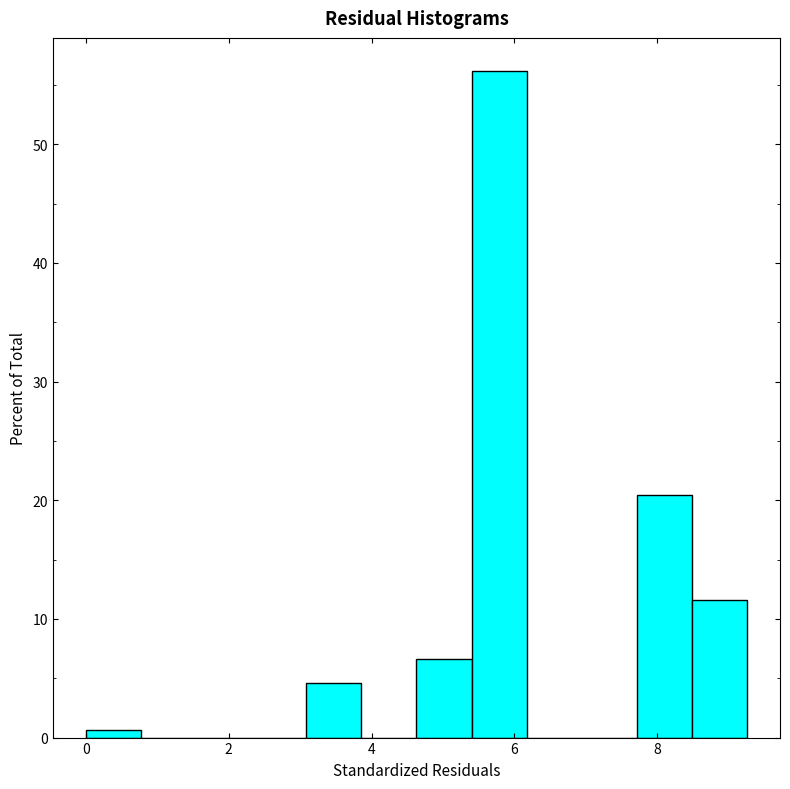

Read against the x-axis, roughly where is the centre of the tallest bar?

5.8